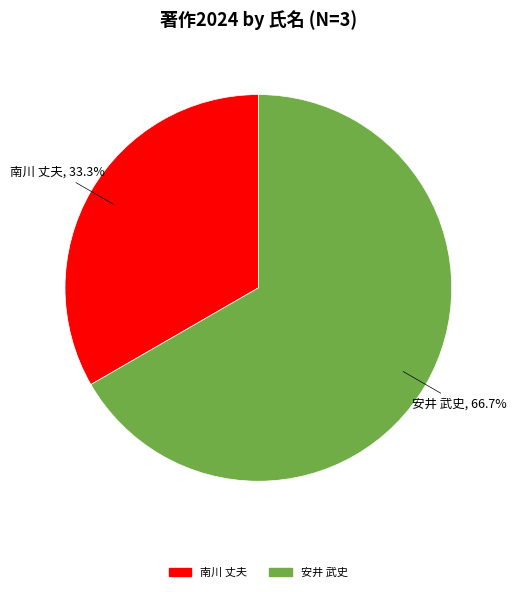

What is the majority slice?

安井 武史